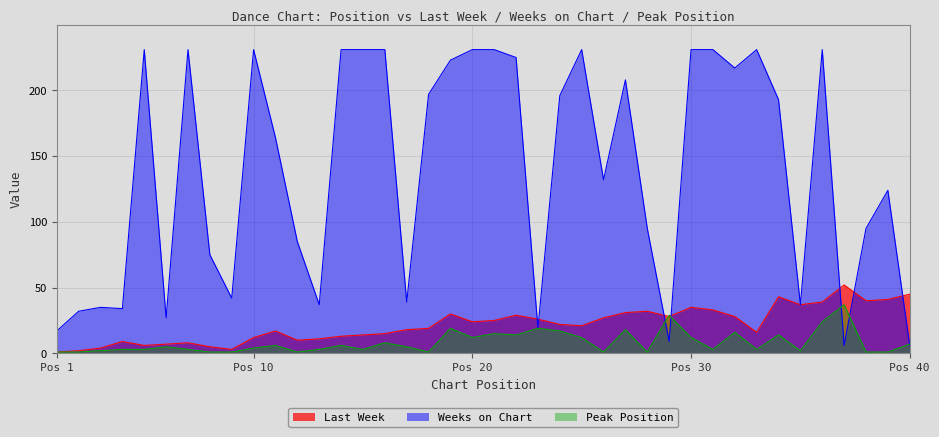

At how many categories does at least one series exceed 42?

29